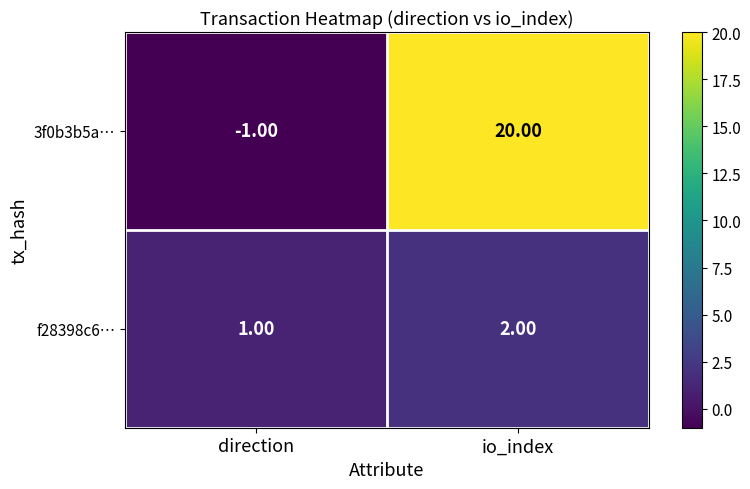

Where is 3f0b3b5a… nearest to the value 9?

direction